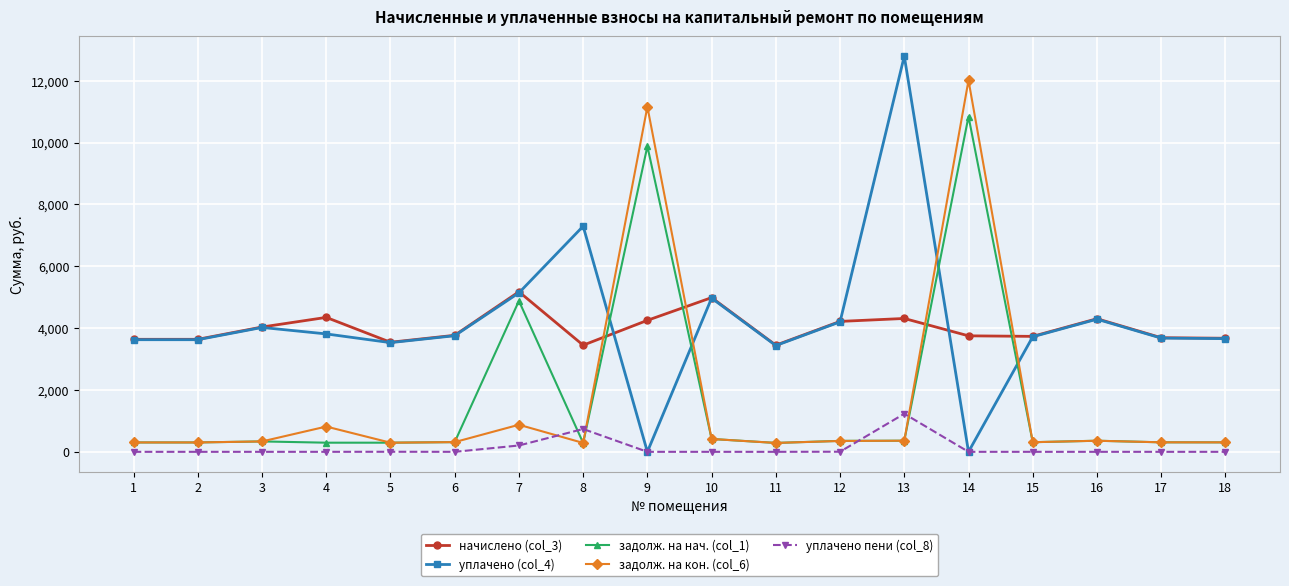

Which series has the largest range (max minus min)?

уплачено (col_4)